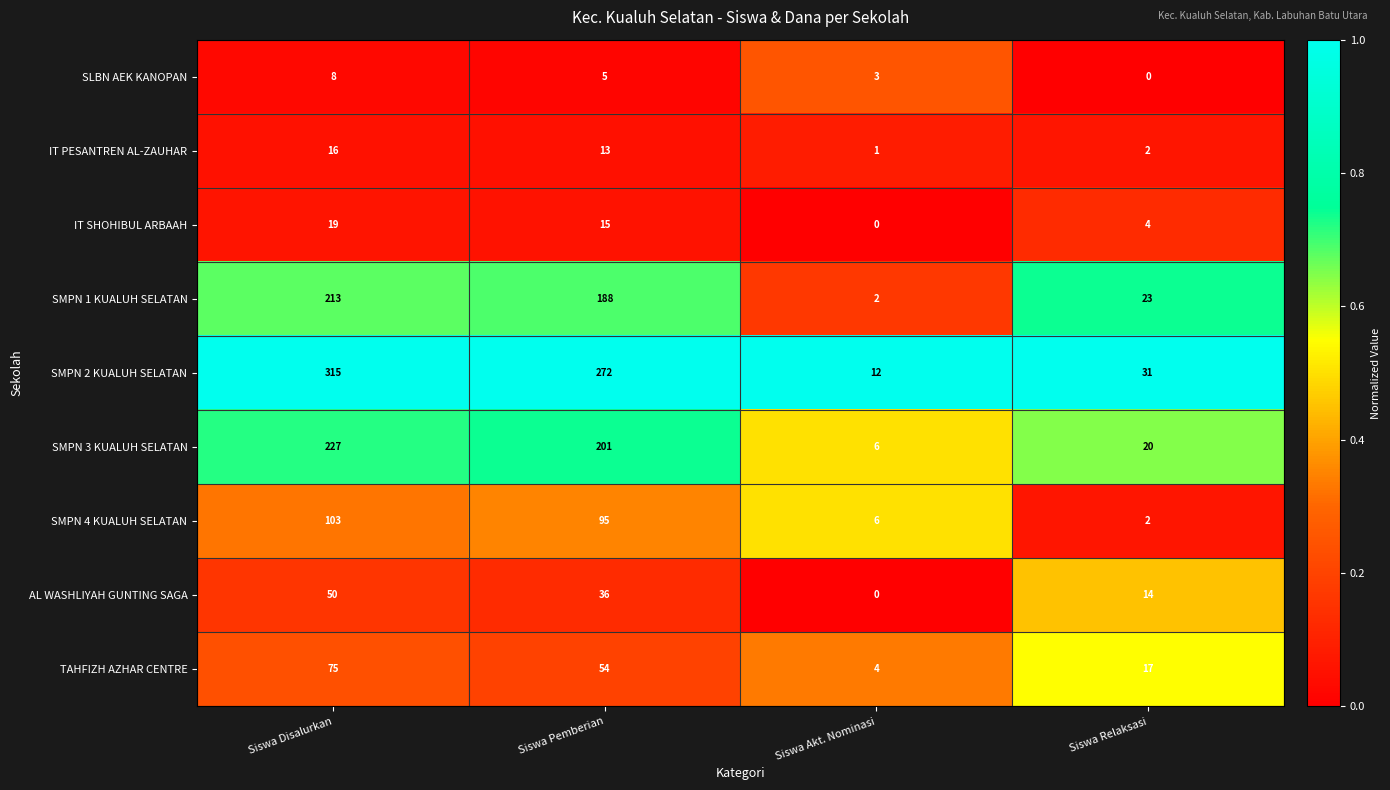

Which category has the highest value in the SMPN 1 KUALUH SELATAN series?

Siswa Disalurkan